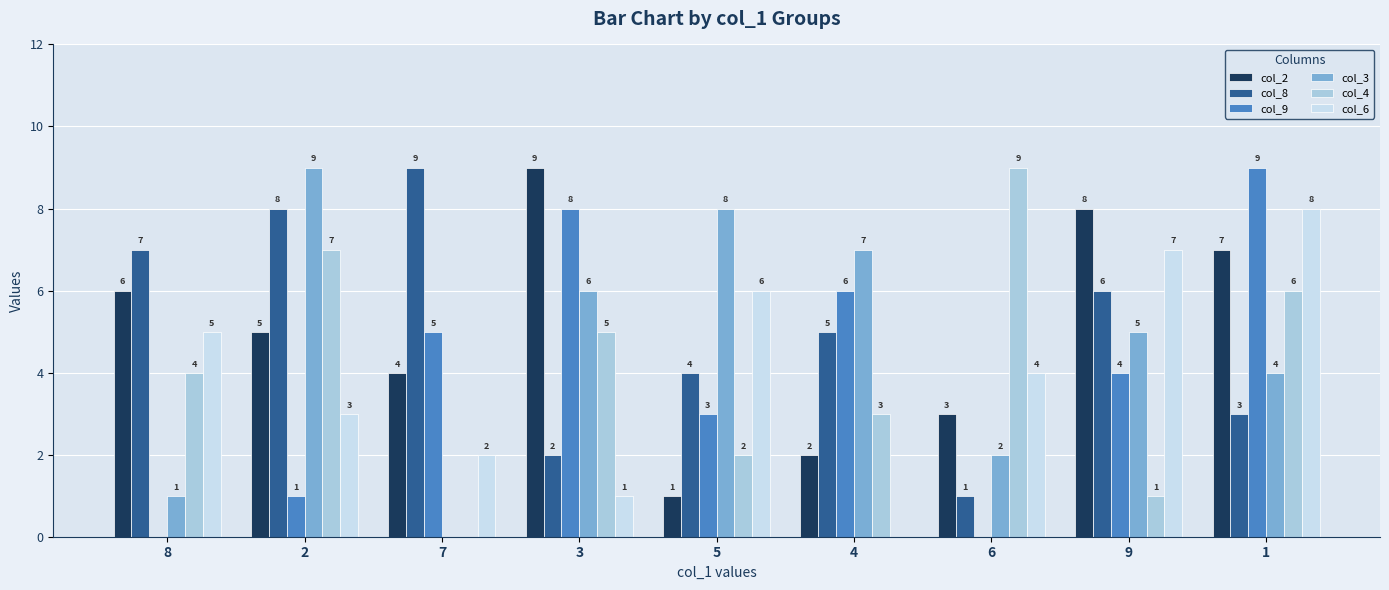

How many col_6 values are between 2 and 6?

5